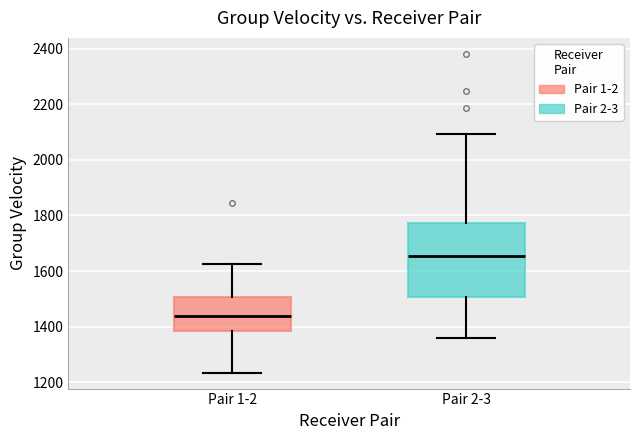

Which box's median line is the highest?

Pair 2-3